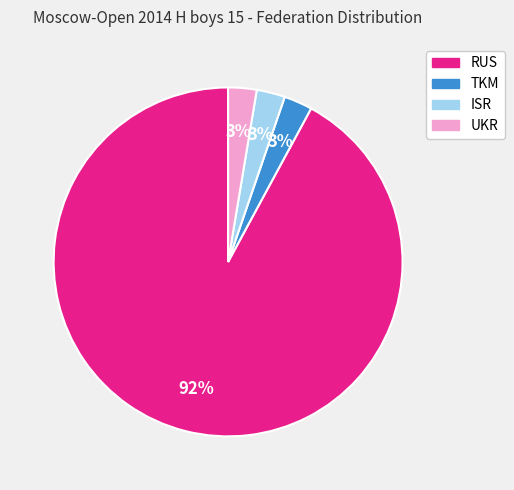

How many segments does this pie chart have?

4